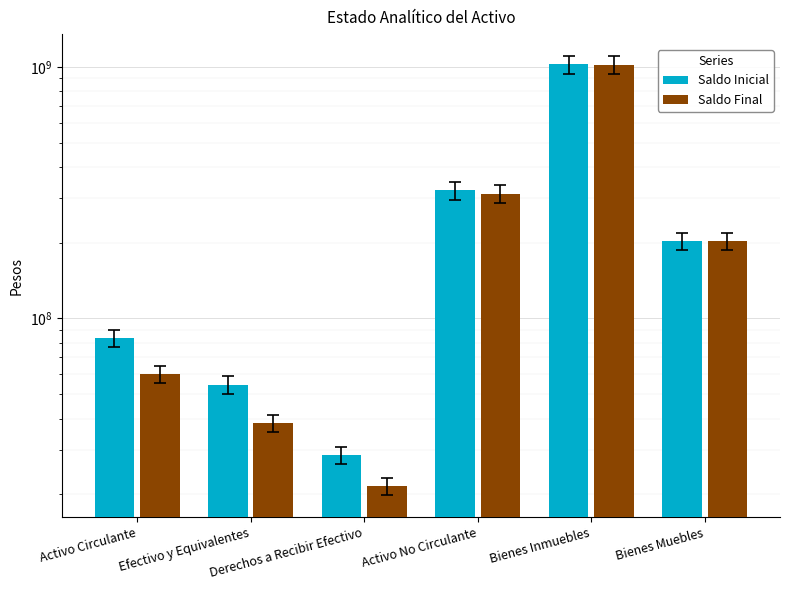

What is the spread (max minus min) of values at Derechos a Recibir Efectivo?

7002299.0